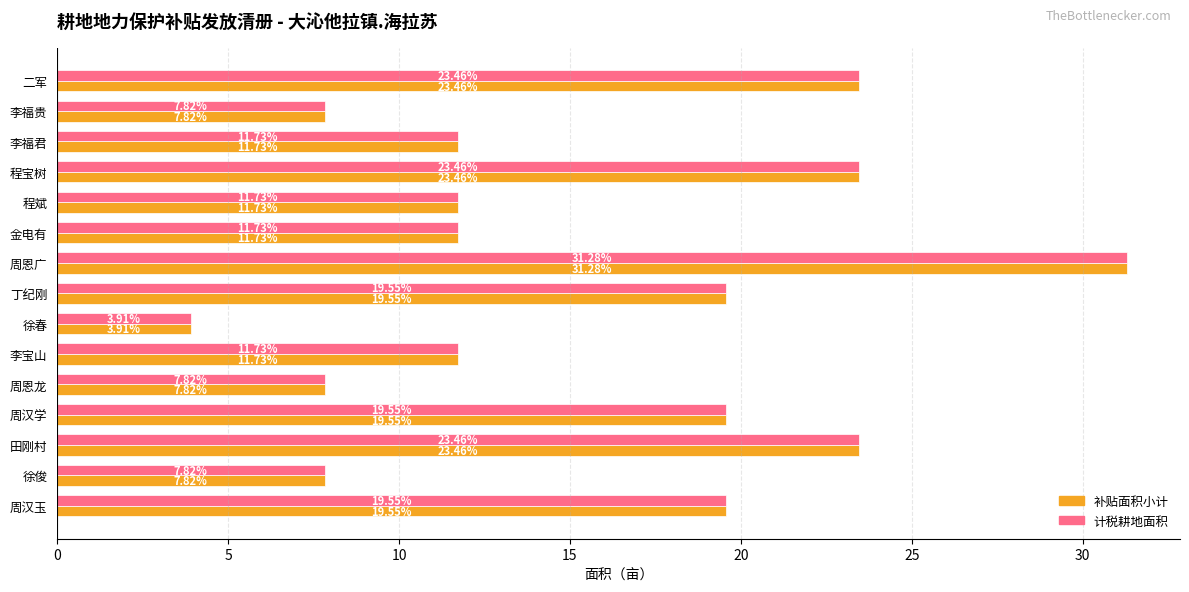

At how many categories does at least one series exceed 12?

7